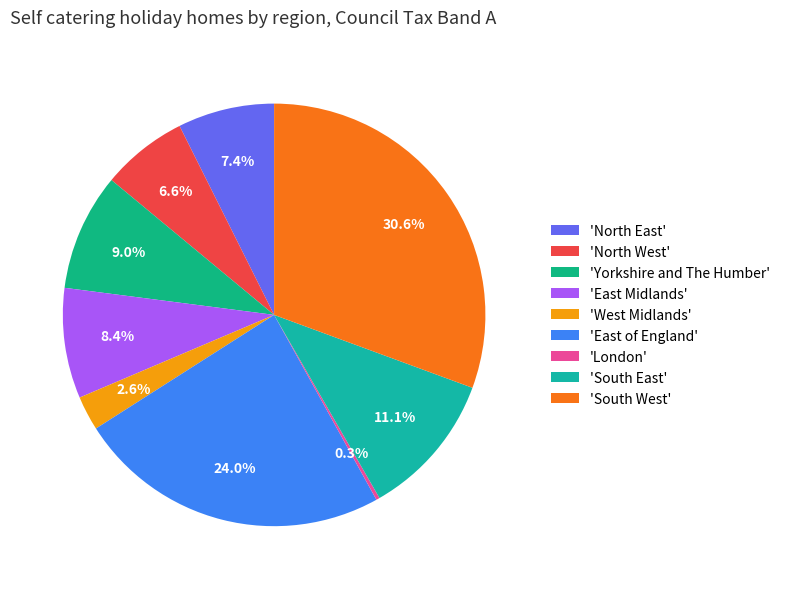

What is the largest slice in the pie chart?

'South West'